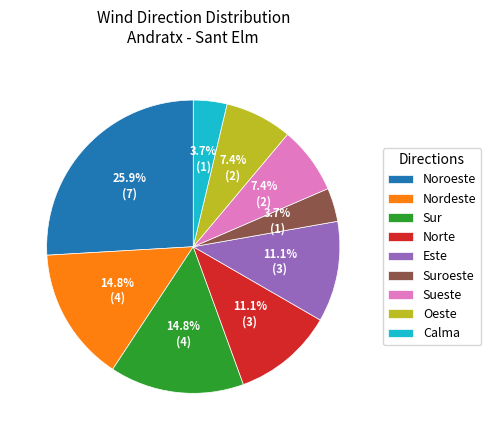

To the nearest percent, what percentage of the pie is Noroeste?

26%